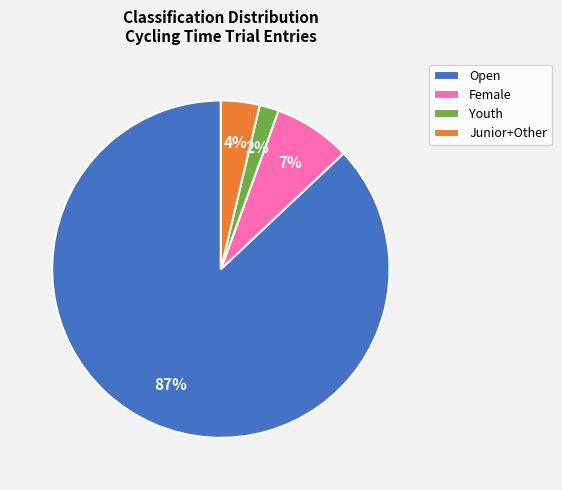

Between Female and Open, which is larger?

Open